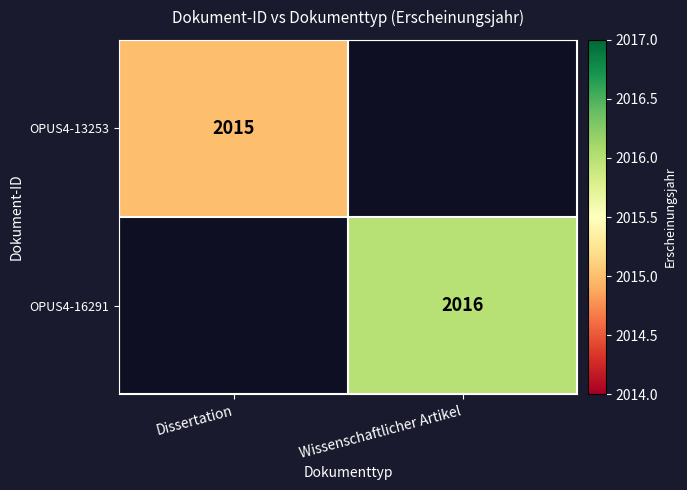

The value of OPUS4-13253 at Dissertation is 561. True or false?

False